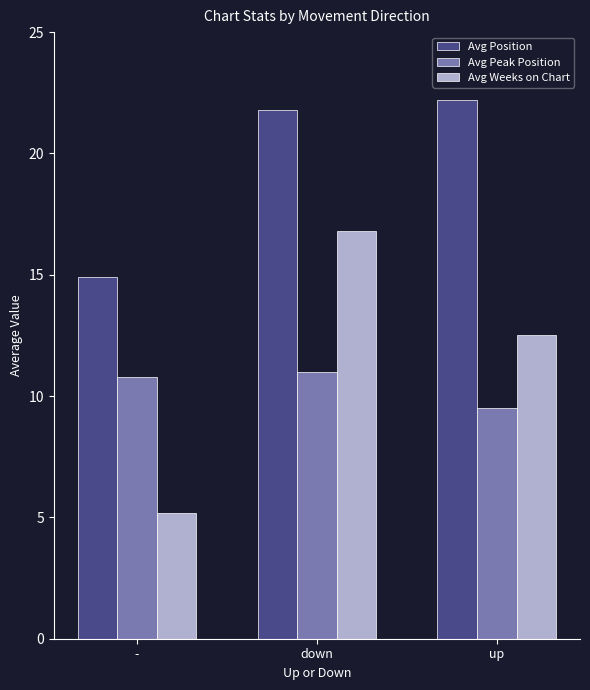

Which series has the widest spread of values?

Avg Weeks on Chart